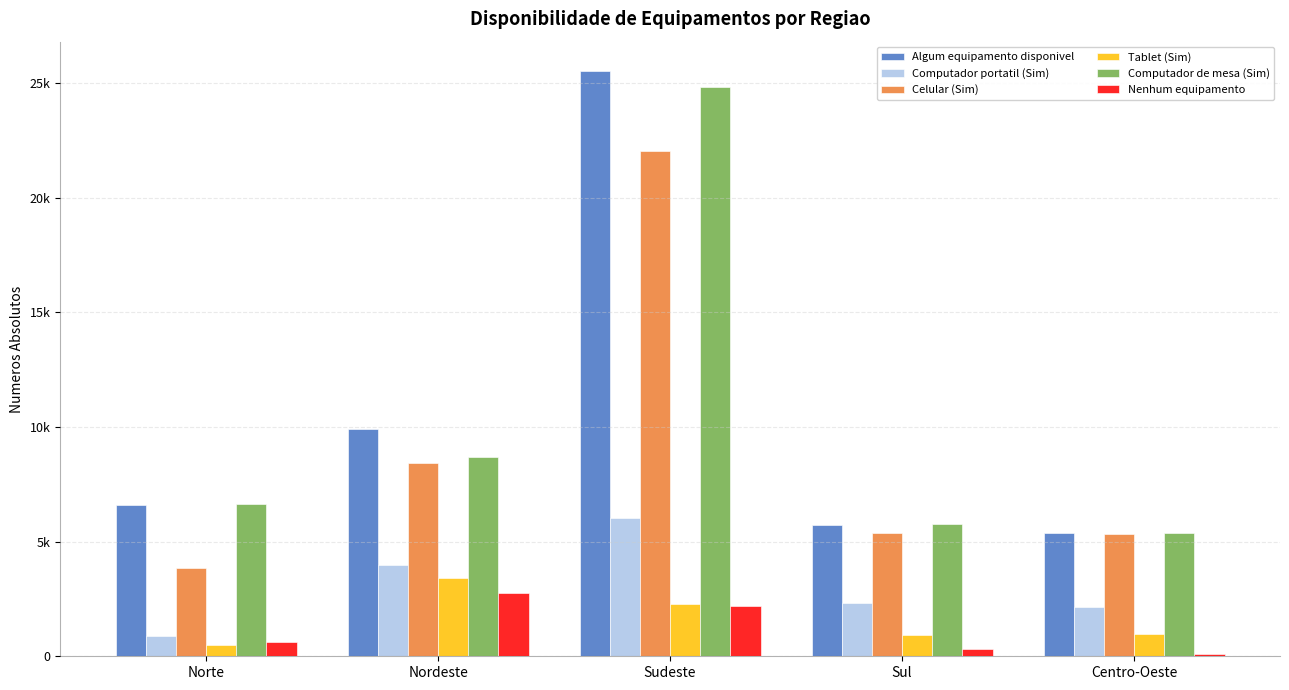

Which series has the widest spread of values?

Algum equipamento disponivel